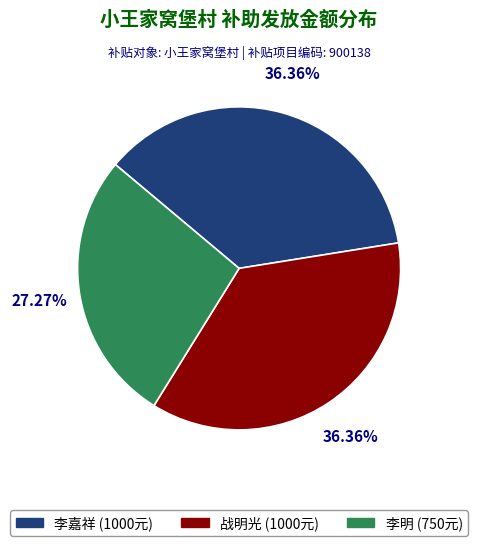

To the nearest percent, what is the combined percentage of 李明 and 战明光?

64%